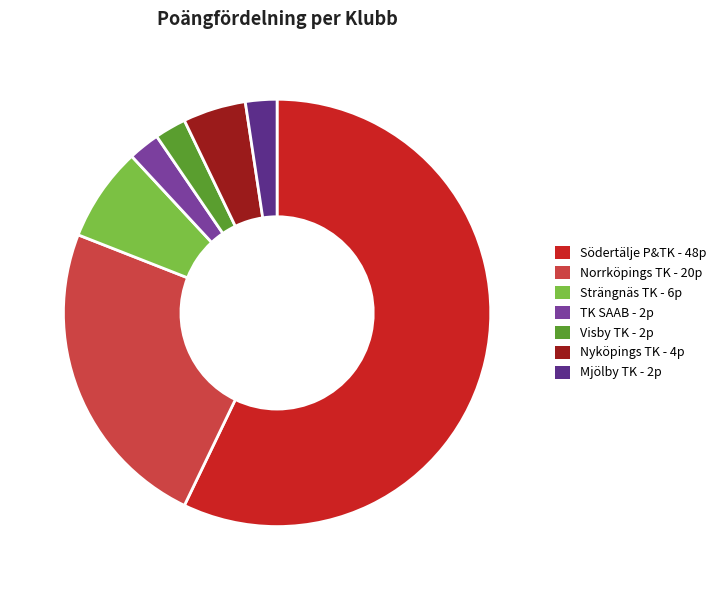

Which has a higher value, Nyköpings TK or Mjölby TK?

Nyköpings TK